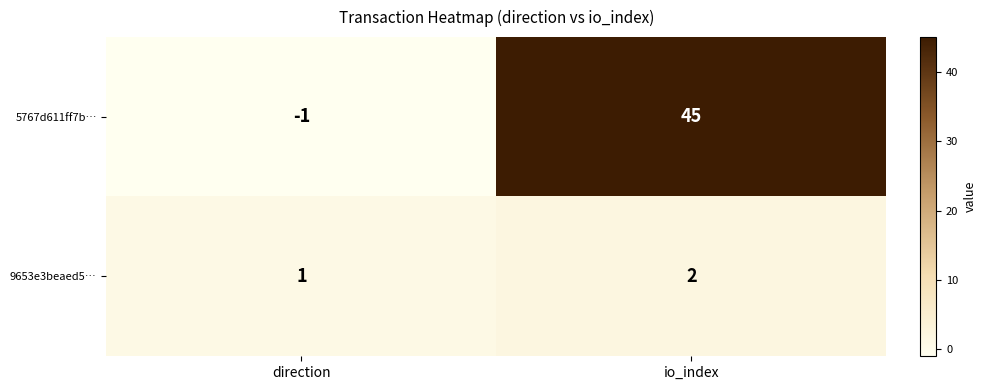

Which series has the largest total across all categories?

5767d611ff7b…